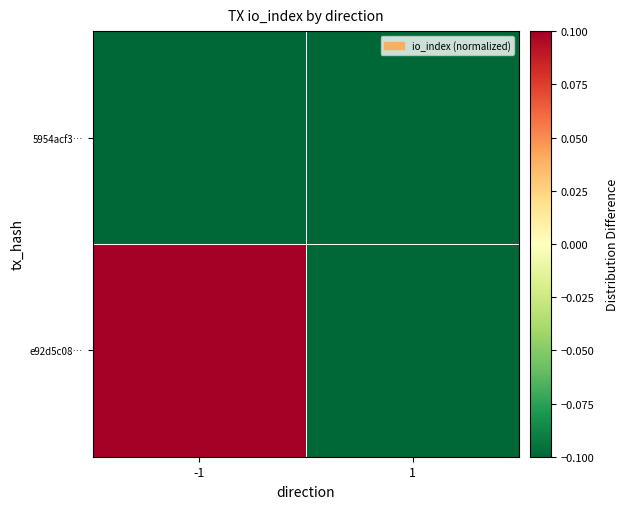

At how many categories does at least one series exceed 0?

1